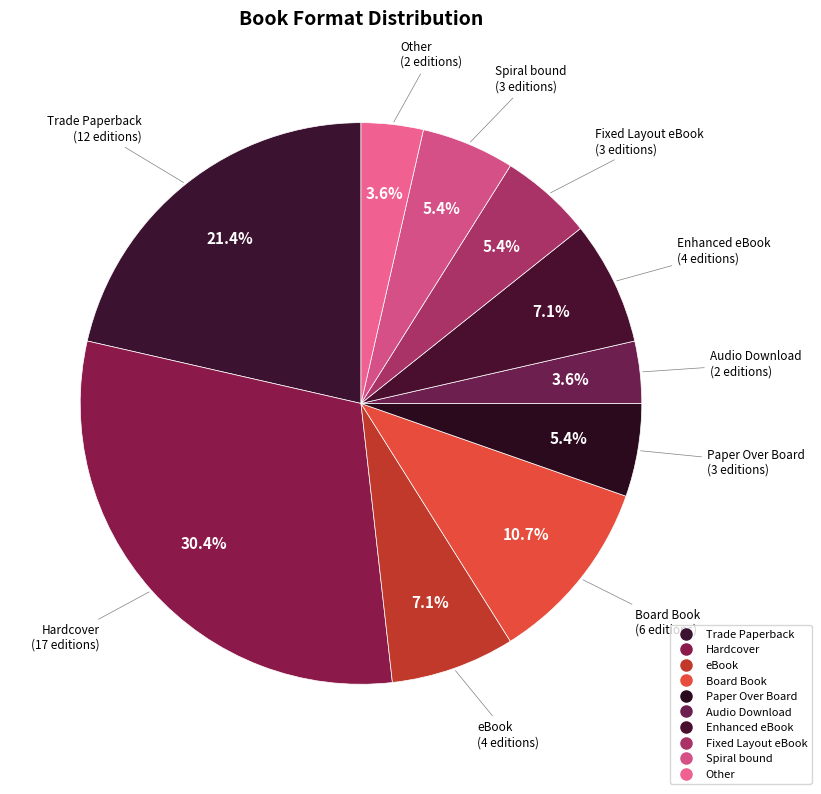

How many slices are in this pie chart?

10